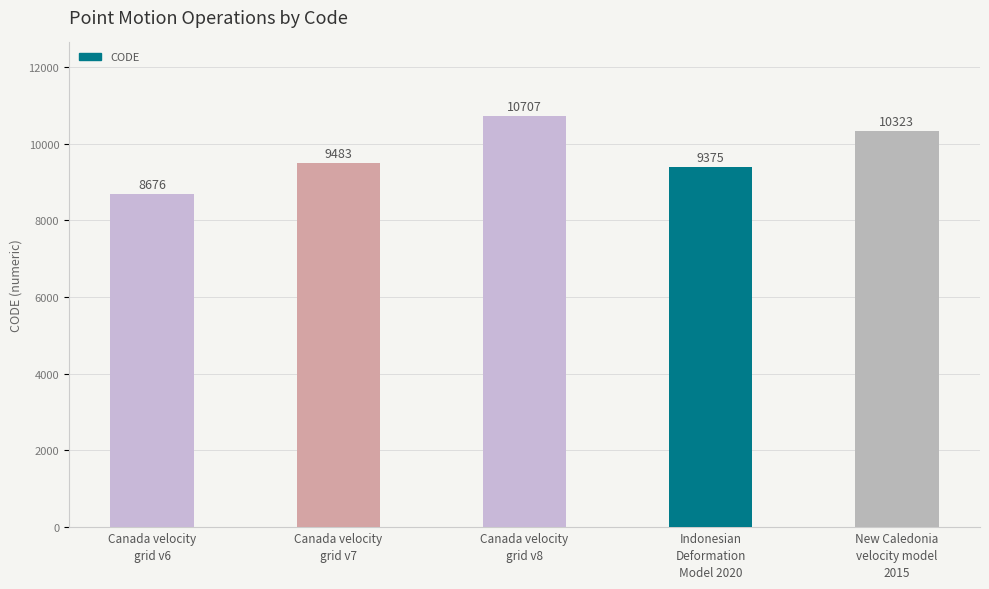

List the labels in order of value, smallest first.

Canada velocity
grid v6, Indonesian
Deformation
Model 2020, Canada velocity
grid v7, New Caledonia
velocity model
2015, Canada velocity
grid v8